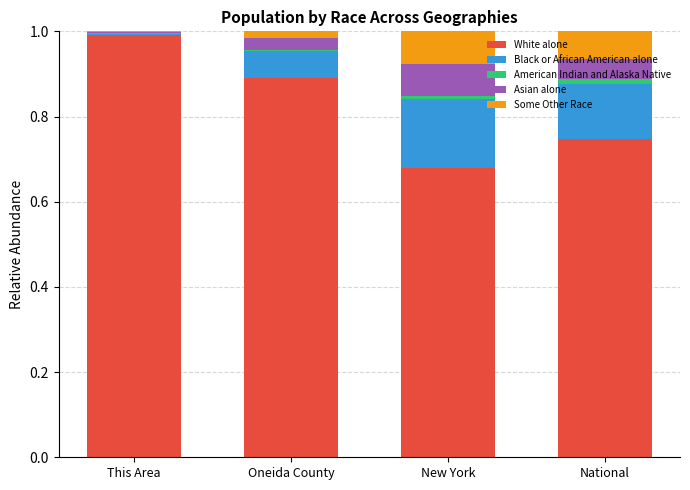

At which label does White alone reach its peak?

This Area